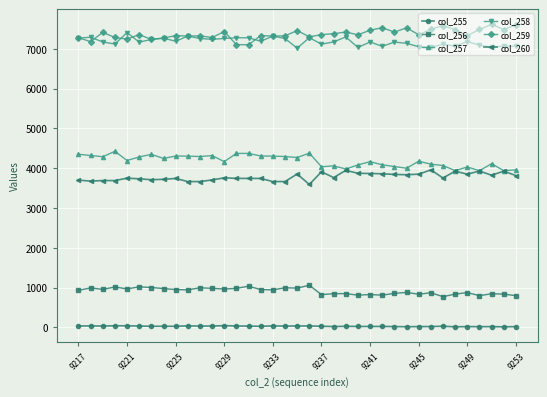

At how many categories does at least one series exceed 6068?

37